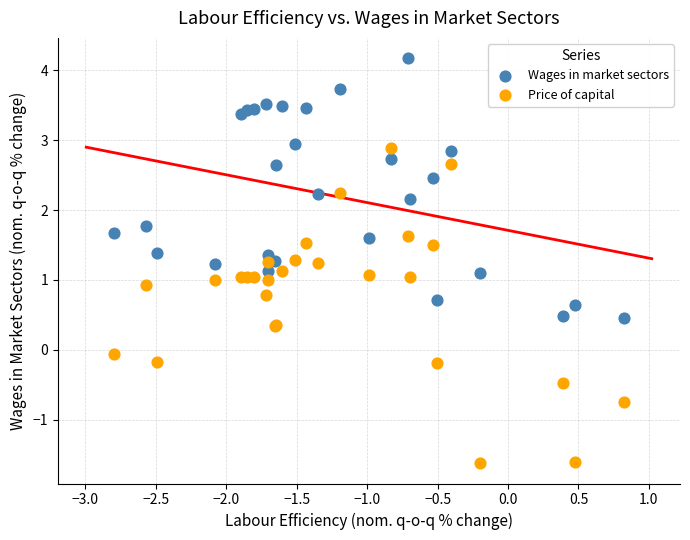

Which series contains the highest Y value?

Wages in market sectors